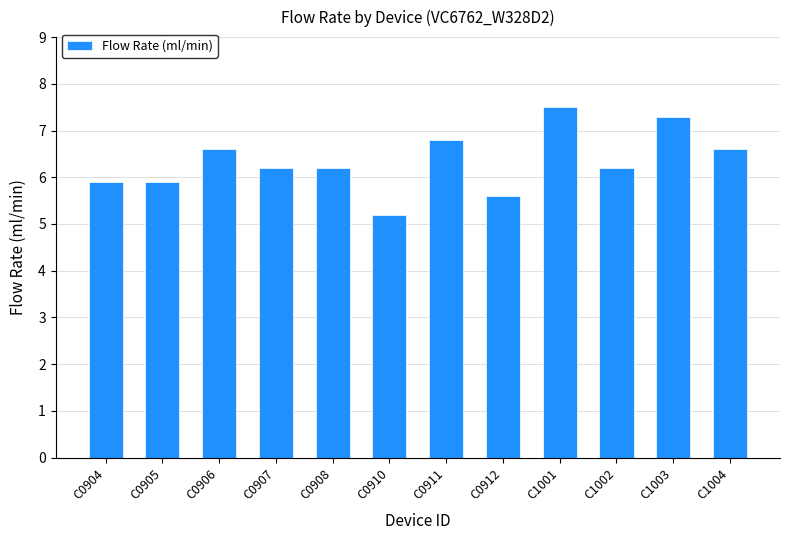

How many data points does each series have?

12